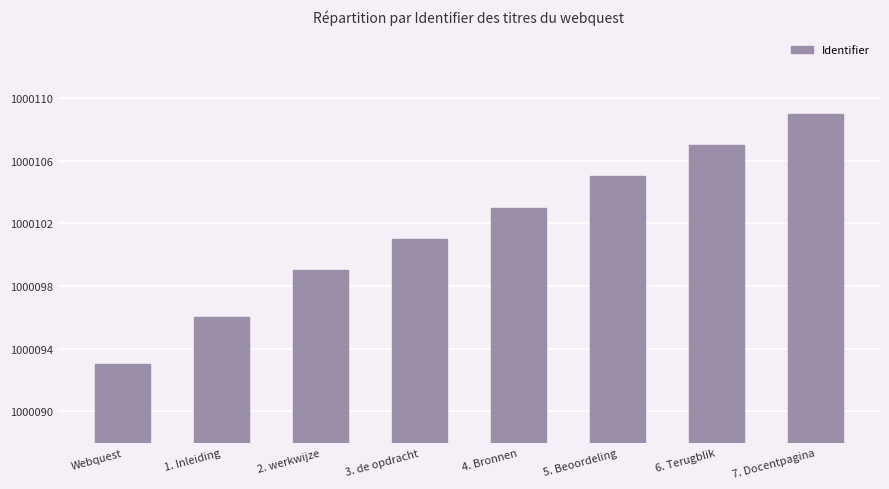

What position from the right is 1. Inleiding?

7